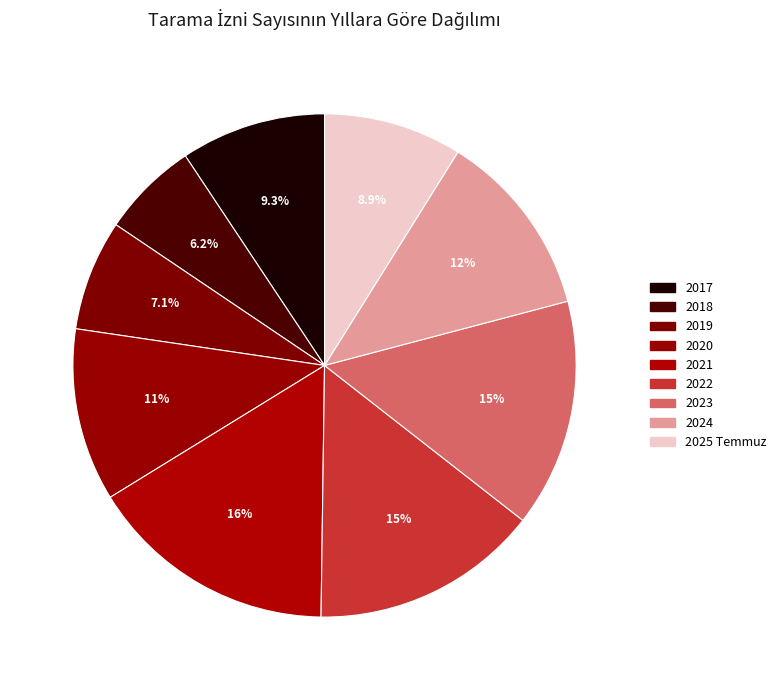

What is the ratio of the value at 2024 to the value at 2025 Temmuz?

1.4